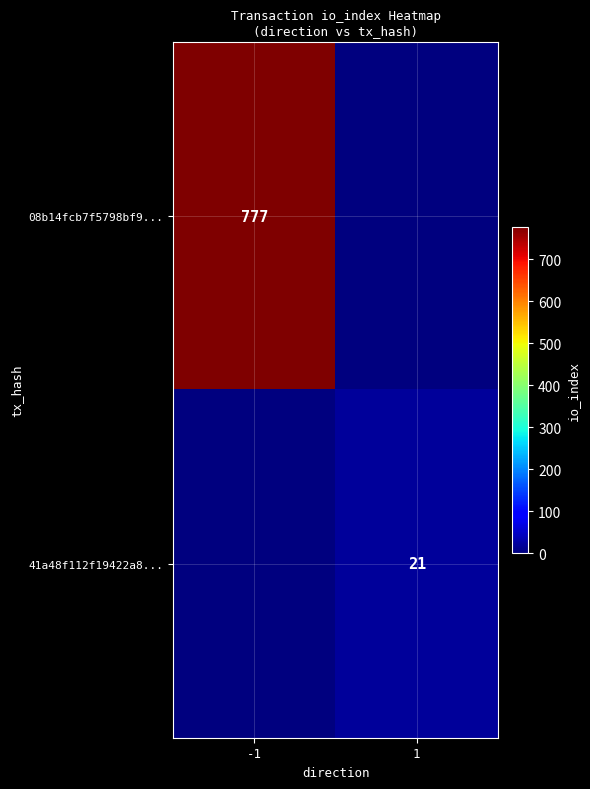

Which label corresponds to the smallest value in the chart?

1